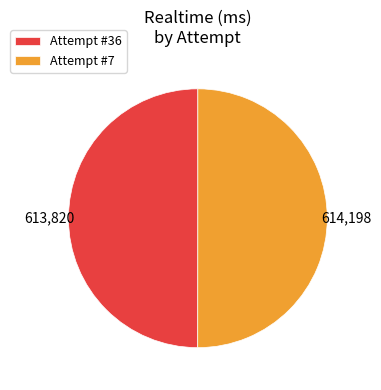

What is the ratio of the value at Attempt #7 to the value at Attempt #36?

1.0